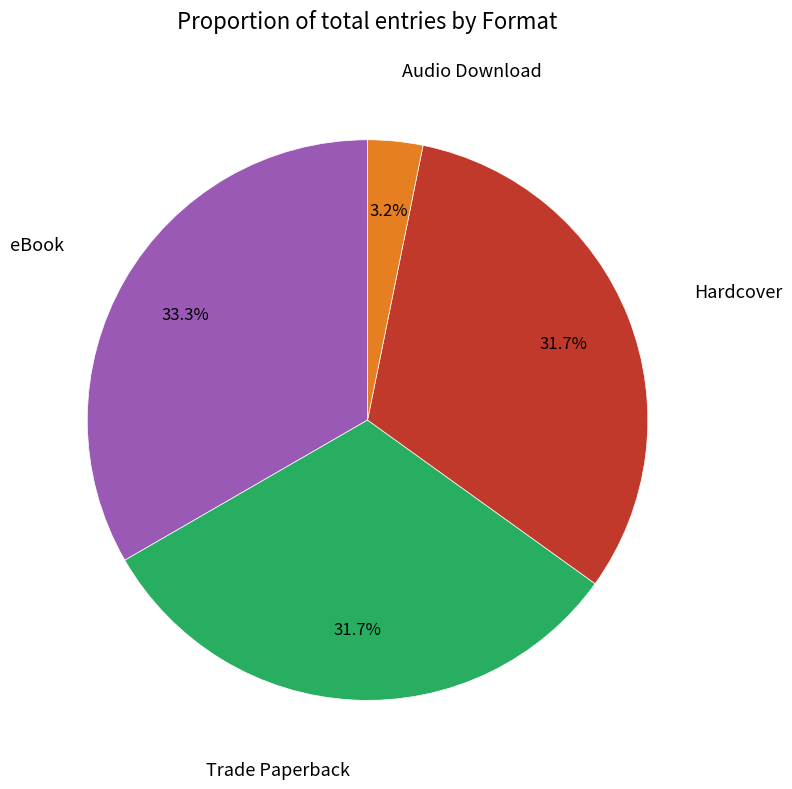

Is there any slice that represents more than half of the pie?

No